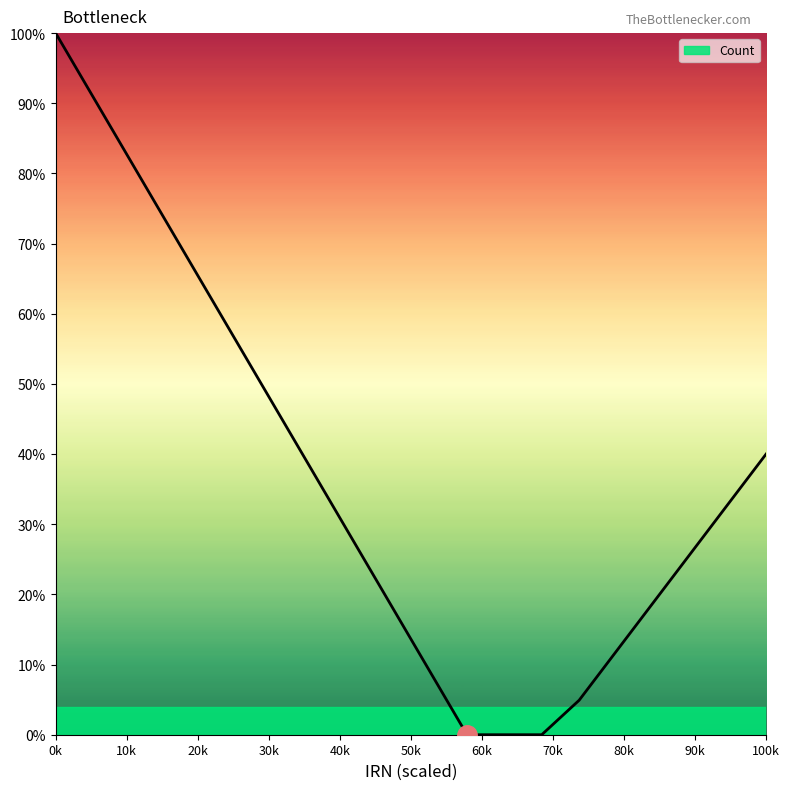

What is the greatest value displayed?

100.0